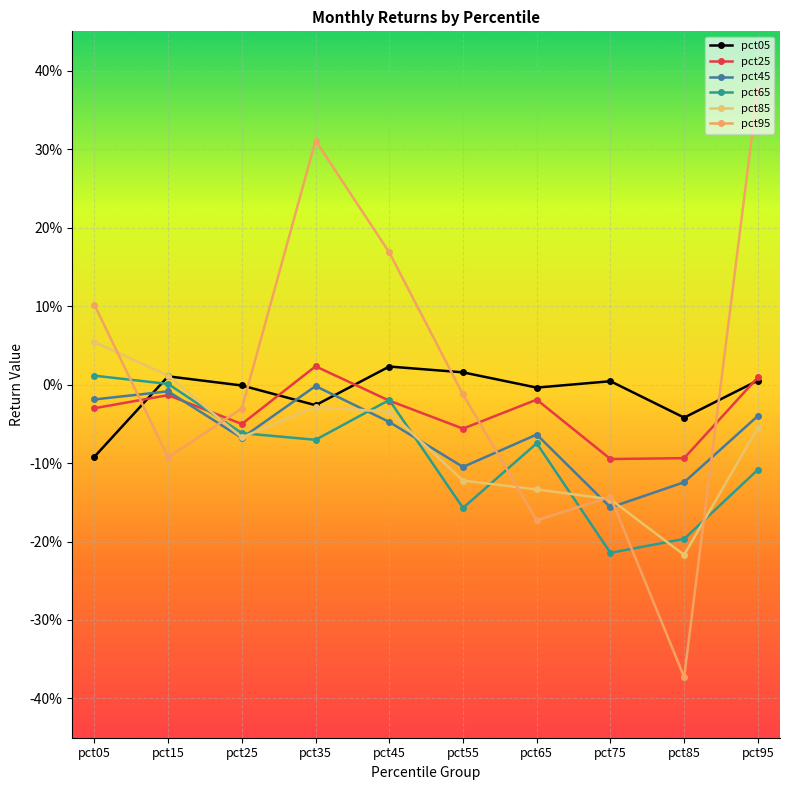

The pct65 series shows 0.0 at pct05. True or false?

False